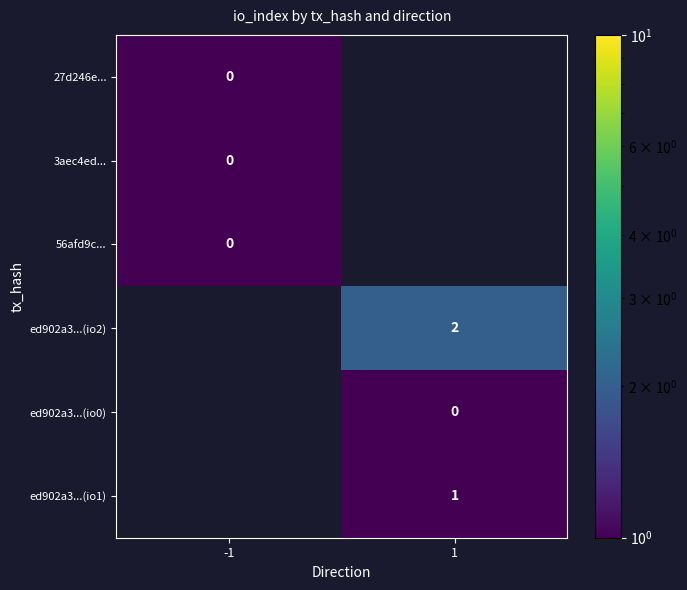

Which has a higher value, -1 or 1?

1